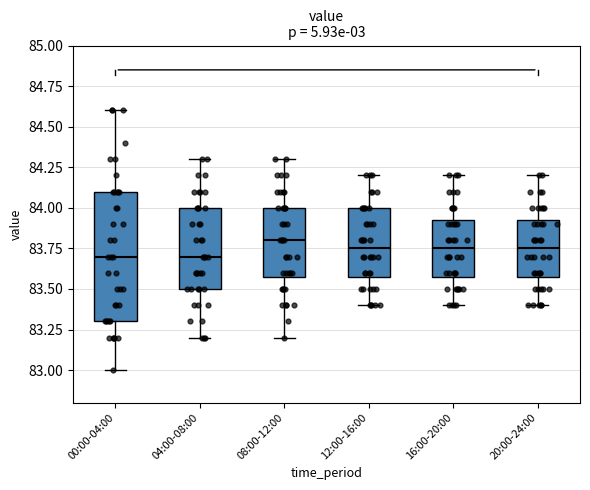

Which box is the tallest, from its lower edge to its upper edge?

00:00-04:00